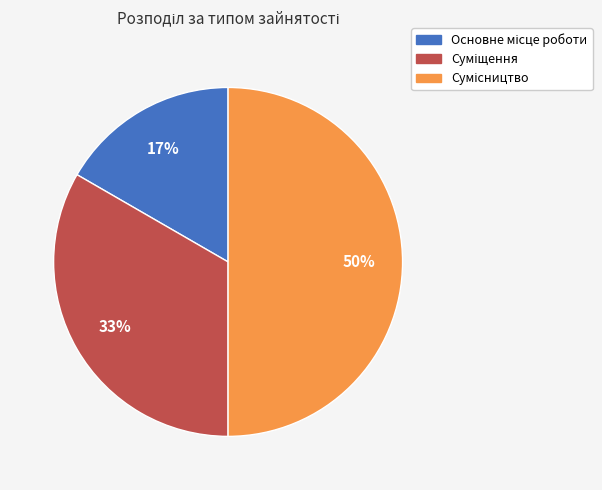

To the nearest percent, what is the average slice percentage?

33%